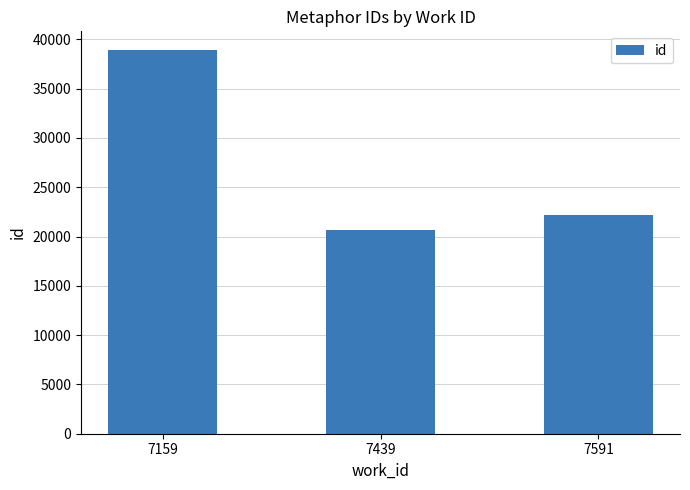

What is the value of the 1st bar from the left?

38867